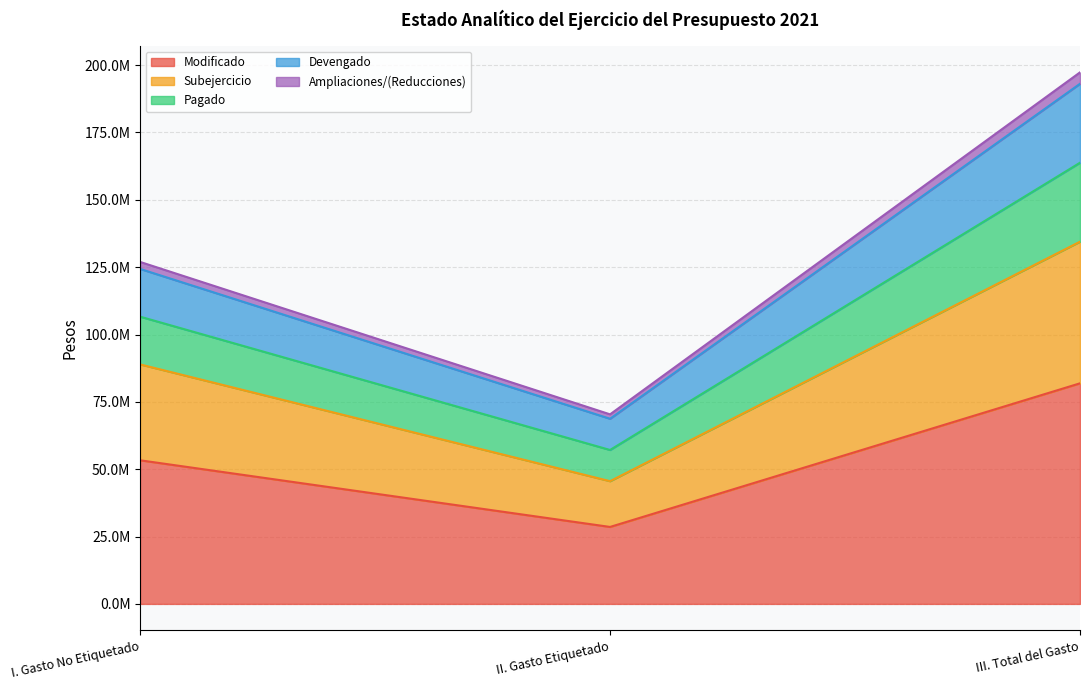

What is the spread (max minus min) of values at II. Gasto Etiquetado?

41795498.7